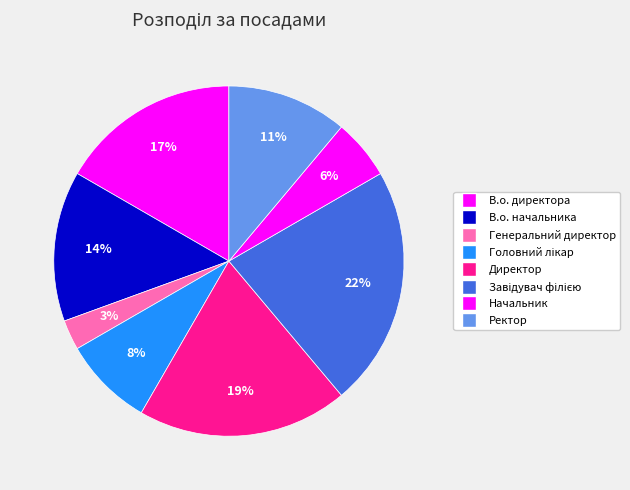

How many slices are in this pie chart?

8